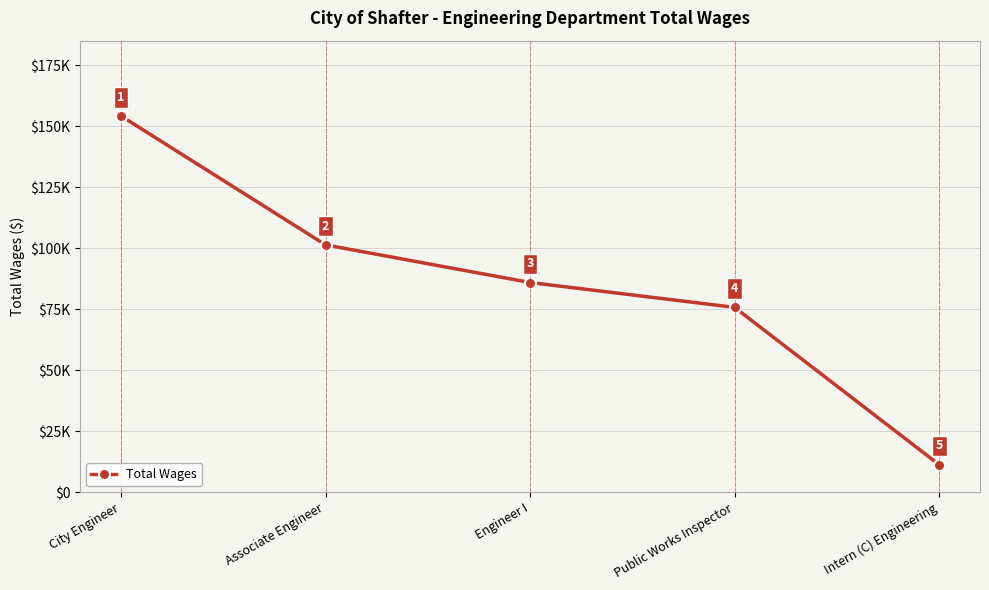

Is it true that the value at Associate Engineer is 161588?

False